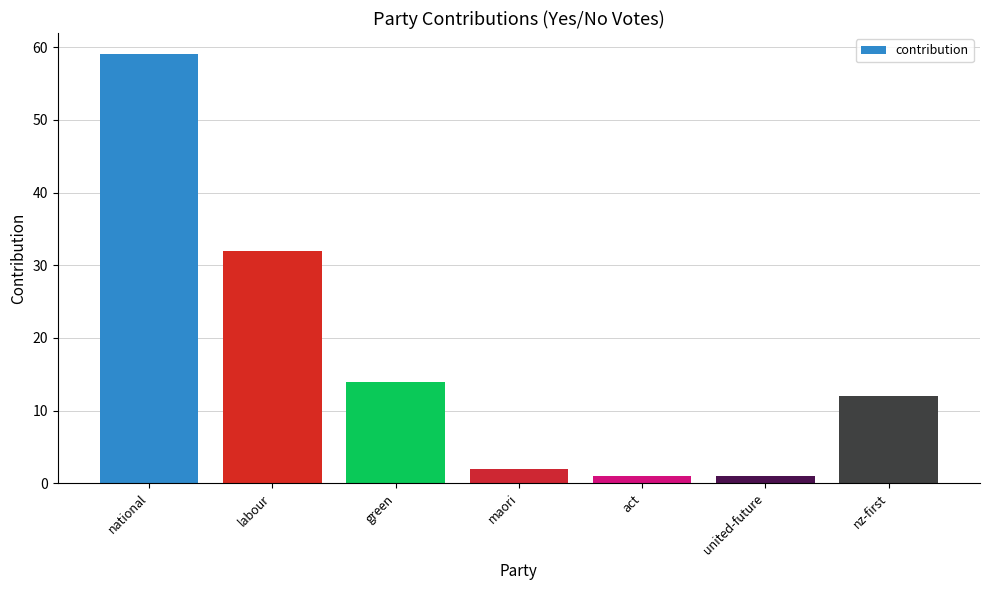

What is the difference between the values at green and united-future?

13